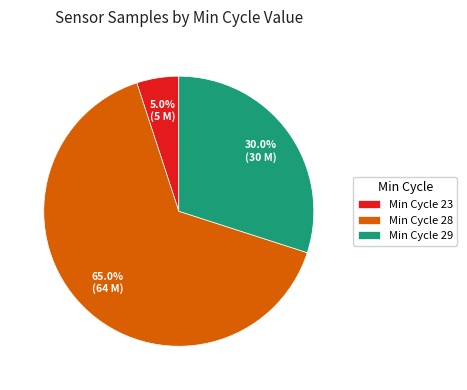

To the nearest percent, what is the average slice percentage?

33%